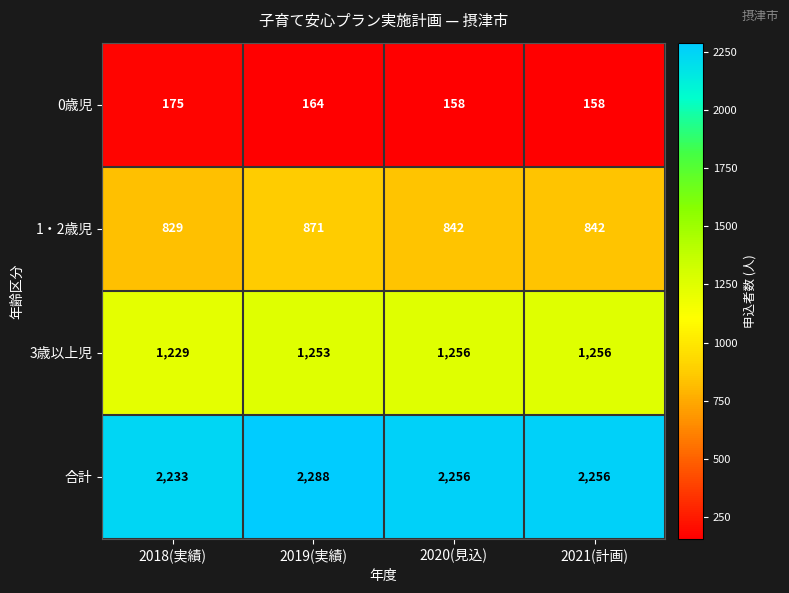

The 1・2歳児 series shows 293 at 2019(実績). True or false?

False